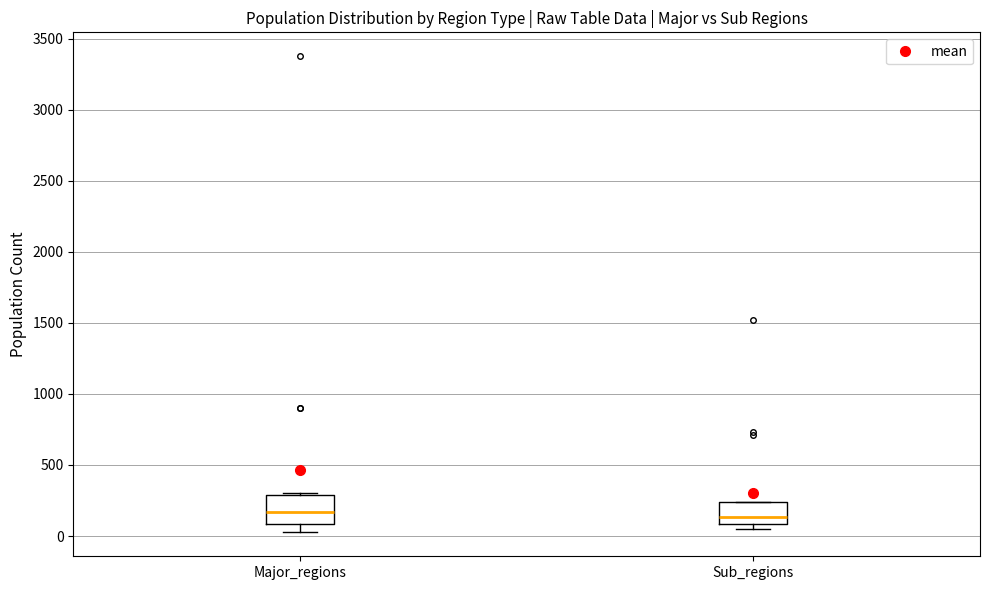

Where is the upper edge of the box for Sub_regions on the y-axis? The values are not printed on the chart, so give them approximately, as read against the axis.

250